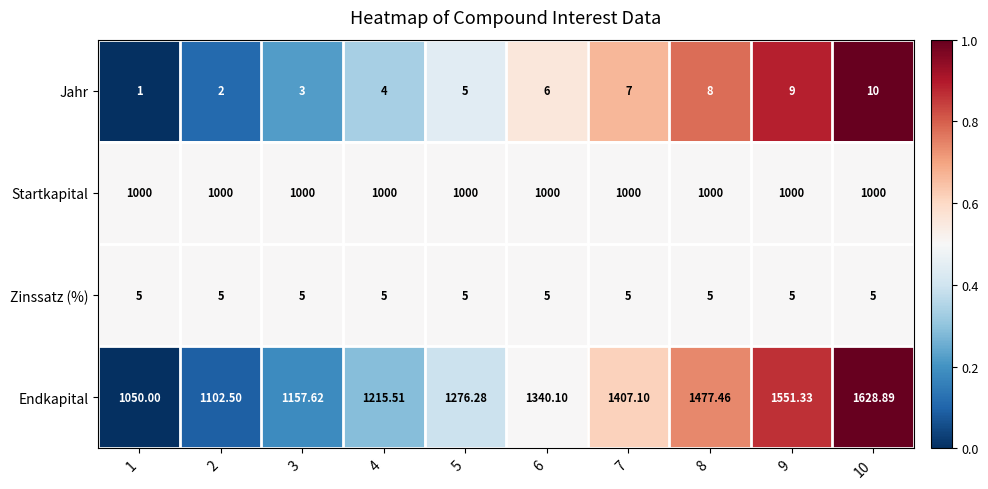

At 4, list the series in order from largest to smallest.

Endkapital, Startkapital, Zinssatz (%), Jahr